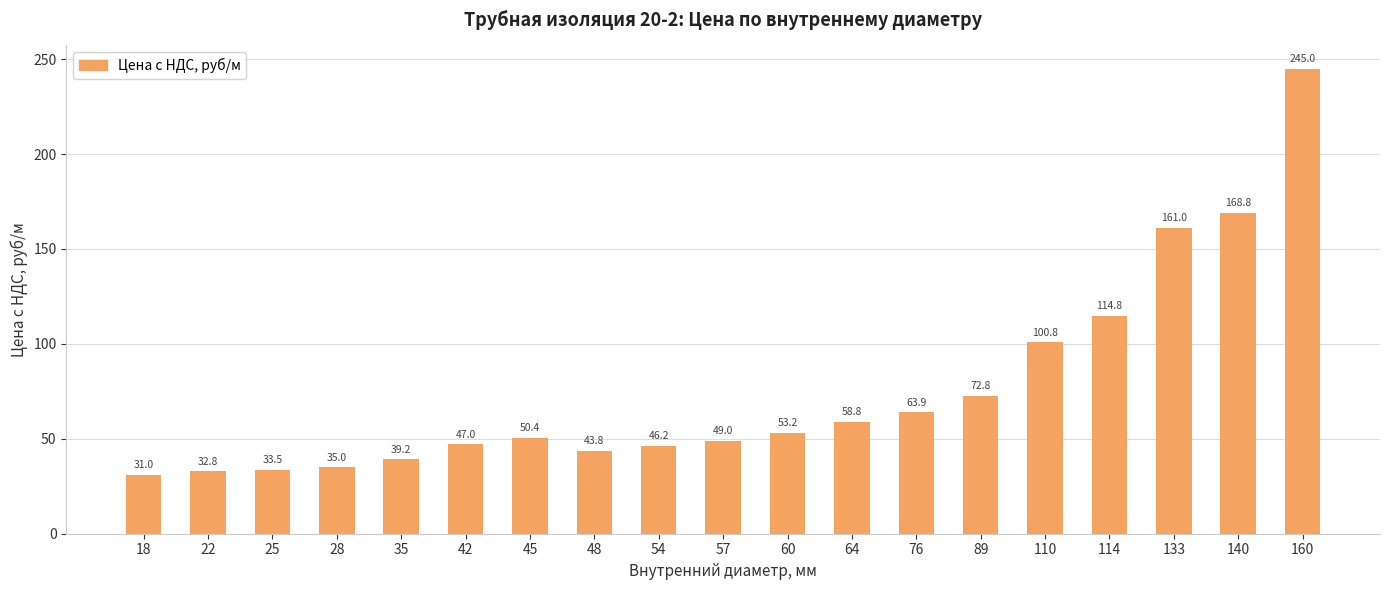

Reading left to right, transcribe all the data shown in this chart.

31.0	32.8	33.5	35.0	39.2	47.0	50.4	43.8	46.2	49.0	53.2	58.8	63.9	72.8	100.8	114.8	161.0	168.8	245.0